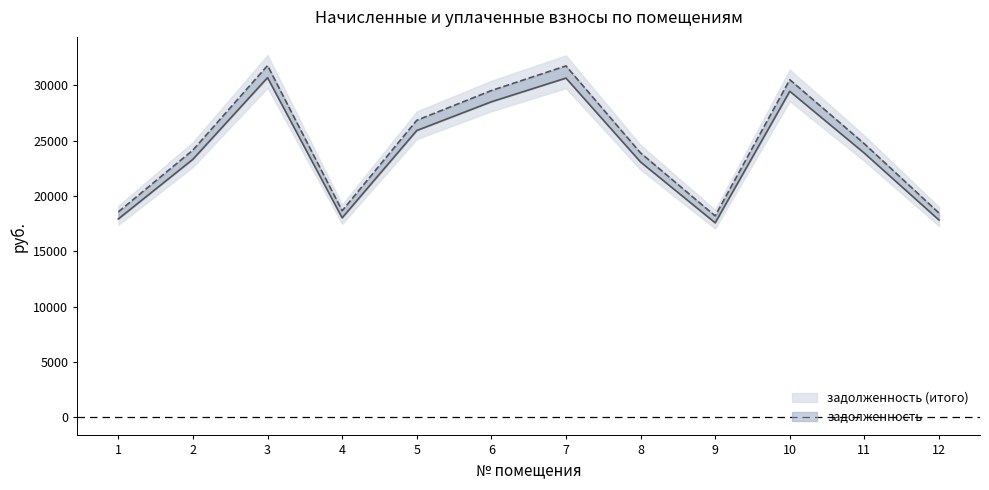

Reading left to right, what are all the values shown in this chart?

задолженность: 17925.7	23318.4	30693.1	18025.4	25914.8	28511.2	30652.9	23068.7	17576.2	29459.9	23867.4	17825.9
задолженность (итого): 18563.3	24147.8	31784.8	18666.6	26836.6	29525.2	31753.9	23889.2	18201.3	30507.7	24716.3	18459.9